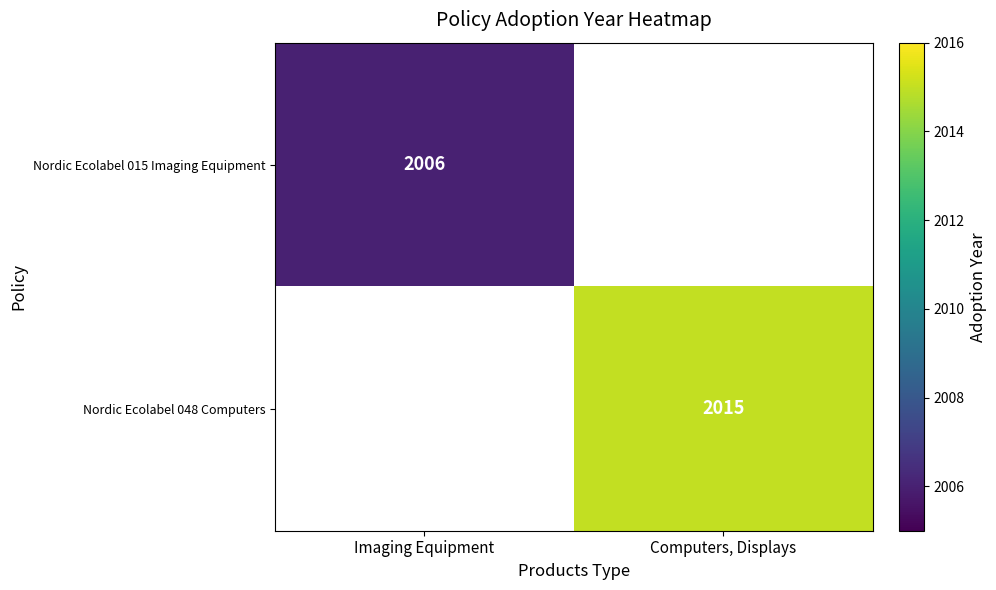

True or false: Nordic Ecolabel 048 Computers has a value of 1189 at Computers, Displays.

False